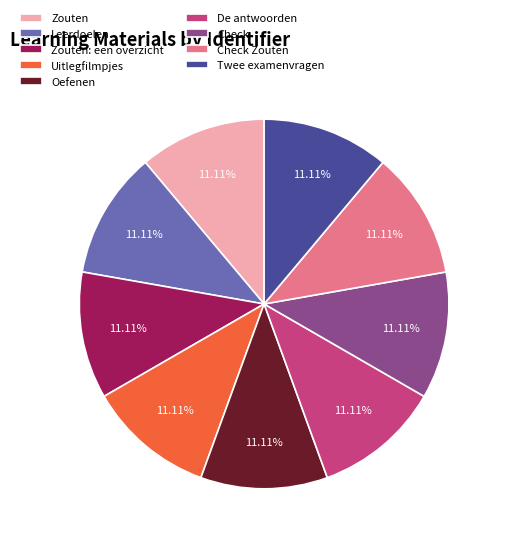

Is there any slice that represents more than half of the pie?

No